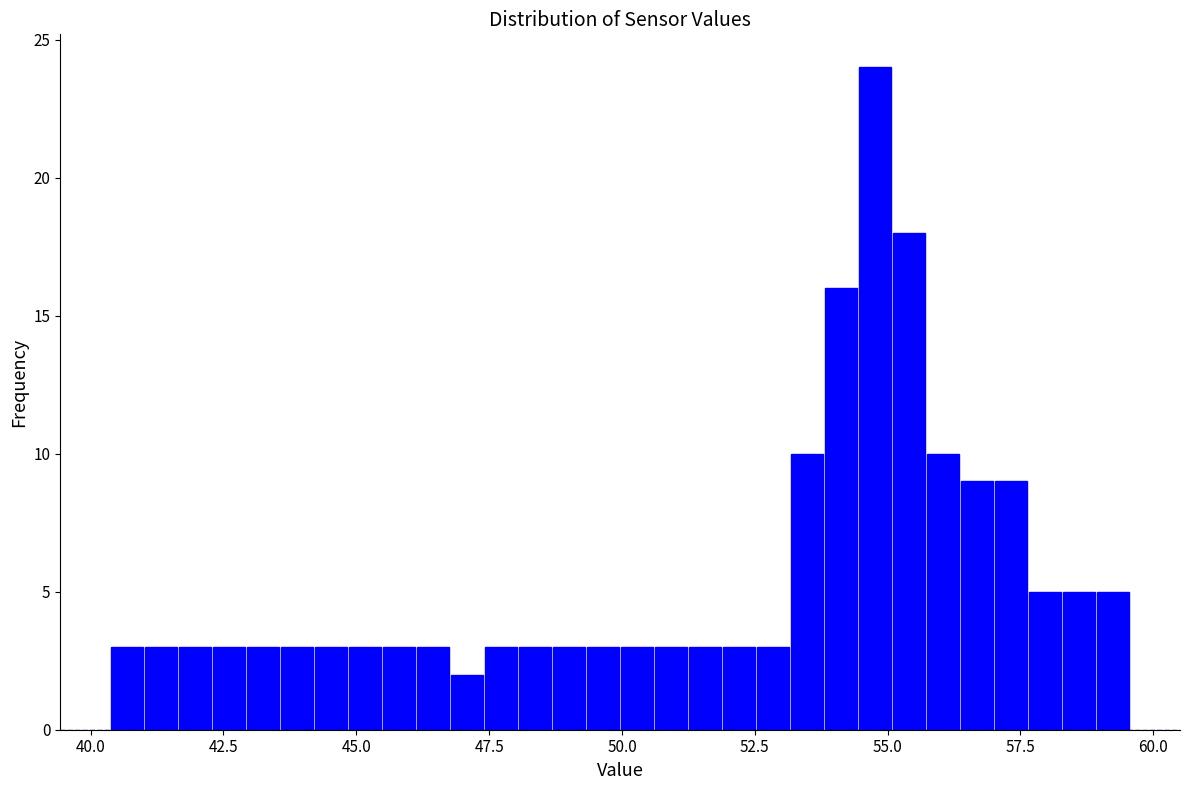

Read against the x-axis, roughly where is the centre of the tallest bar?

55.0